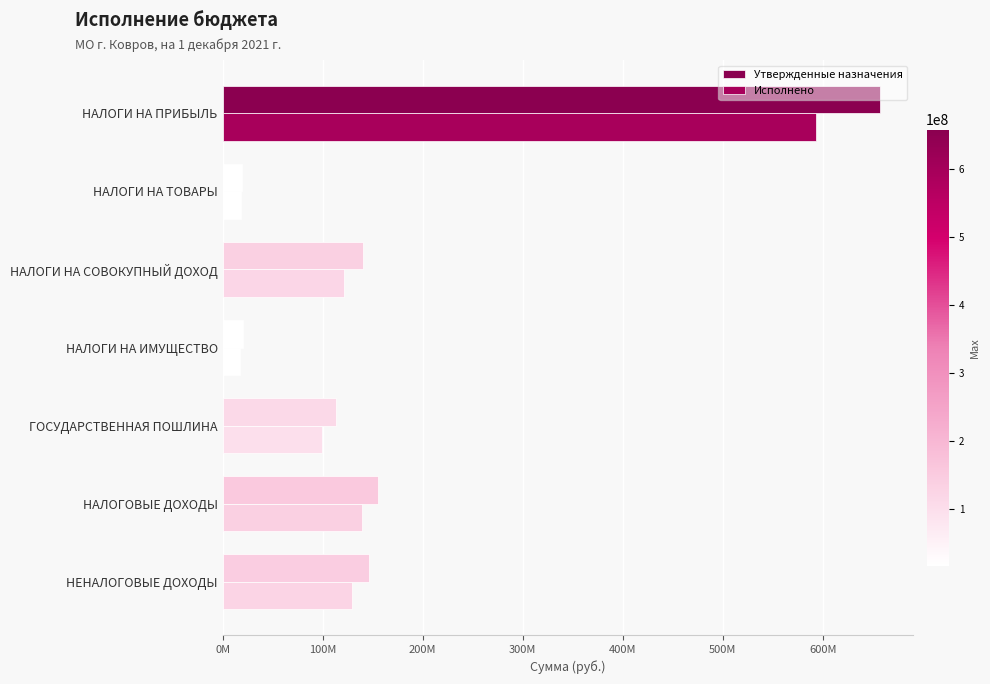

What is the difference between the second highest and second lowest values in the Исполнено series?

120876101.2